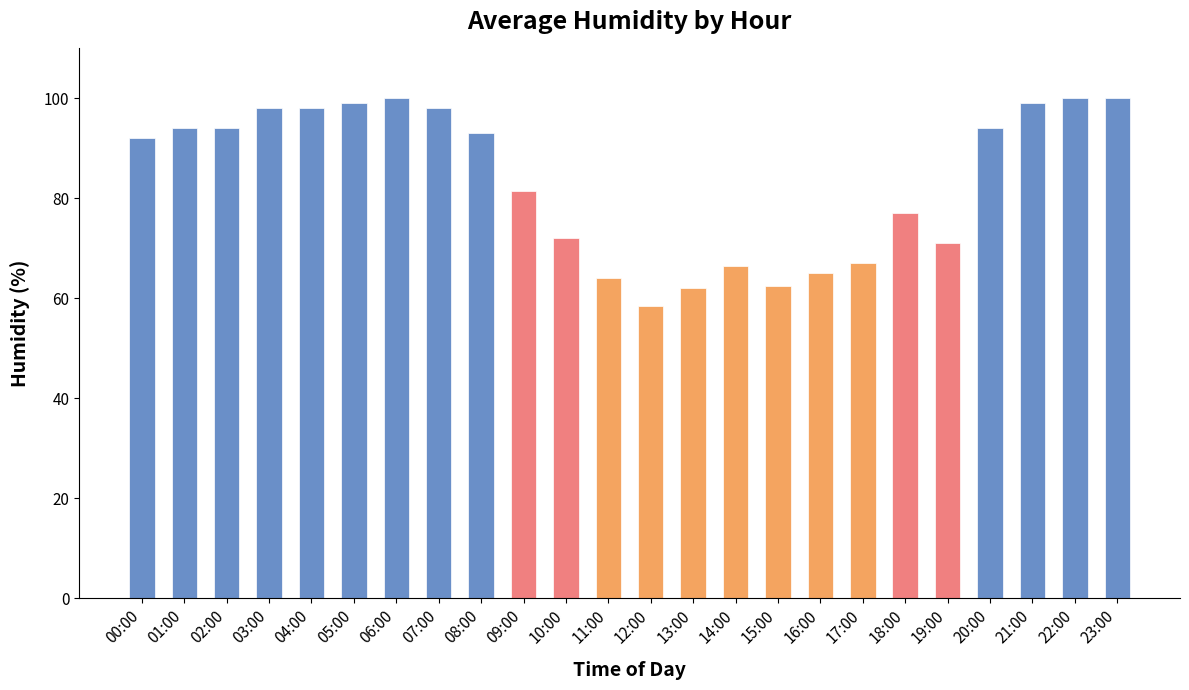

How many bars are there in total?

24